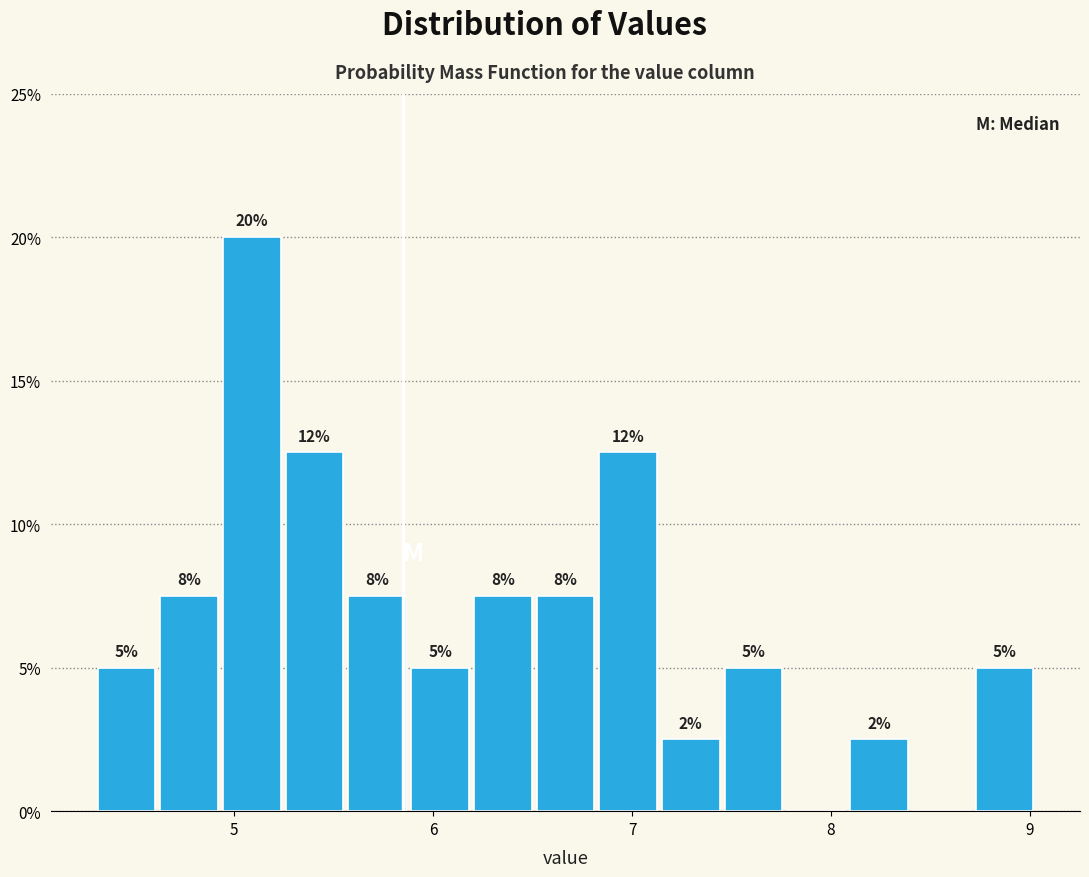

Read against the x-axis, roughly where is the centre of the tallest bar?

5.1